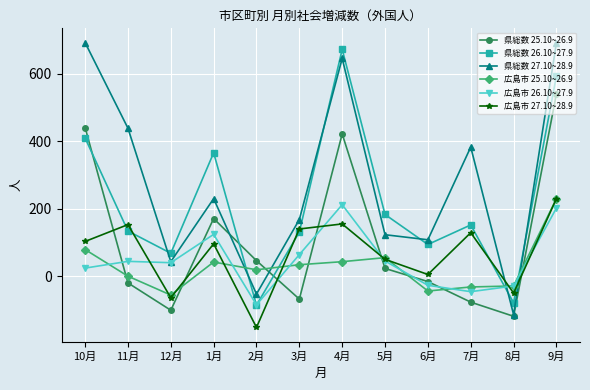

Which series has the largest total across all categories?

県総数 27.10~28.9